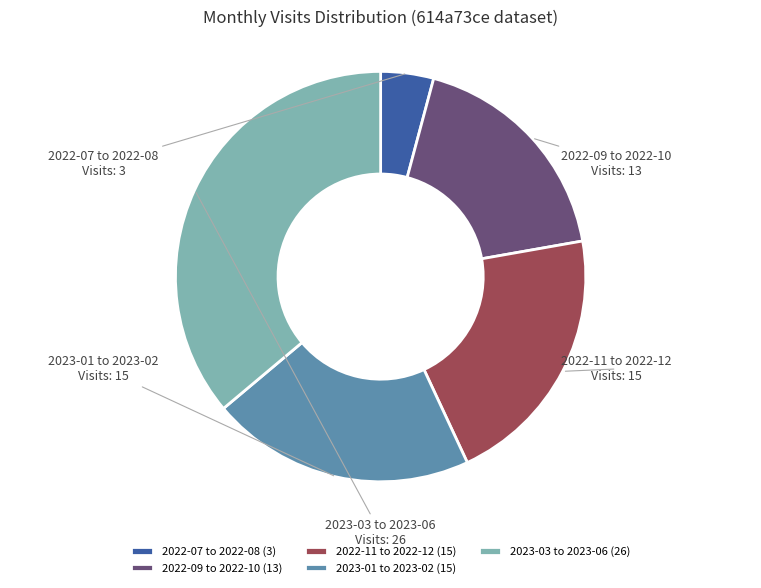

Which has a higher value, 2022-11 to 2022-12 or 2023-03 to 2023-06?

2023-03 to 2023-06